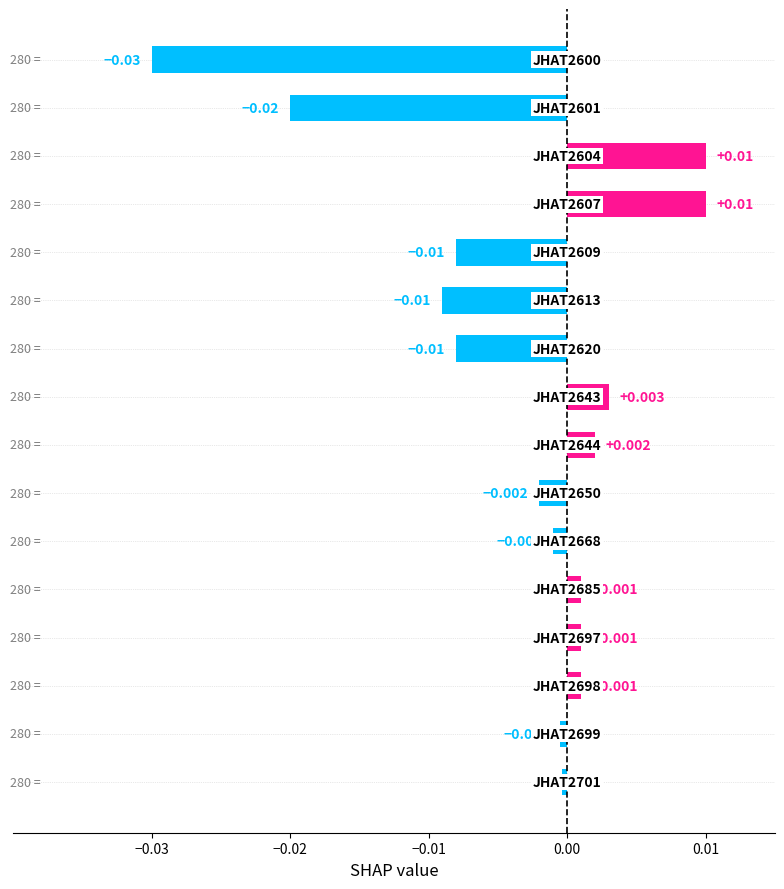

How many data points does each series have?

16